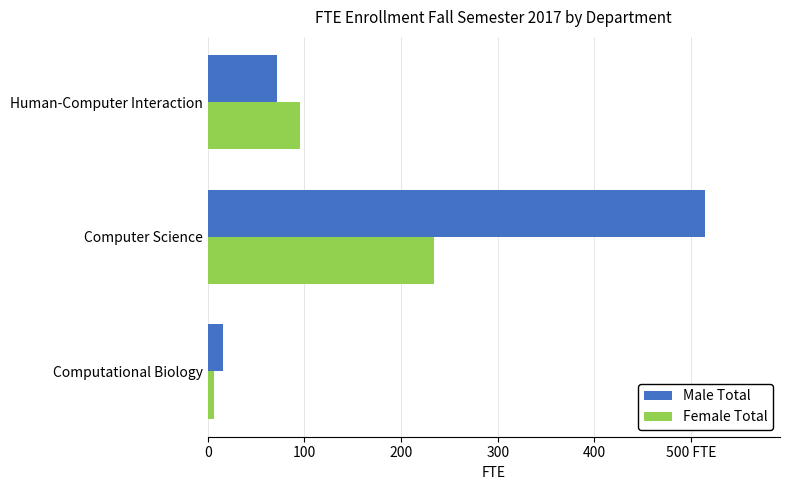

At which label is Male Total closest to 265?

Human-Computer Interaction